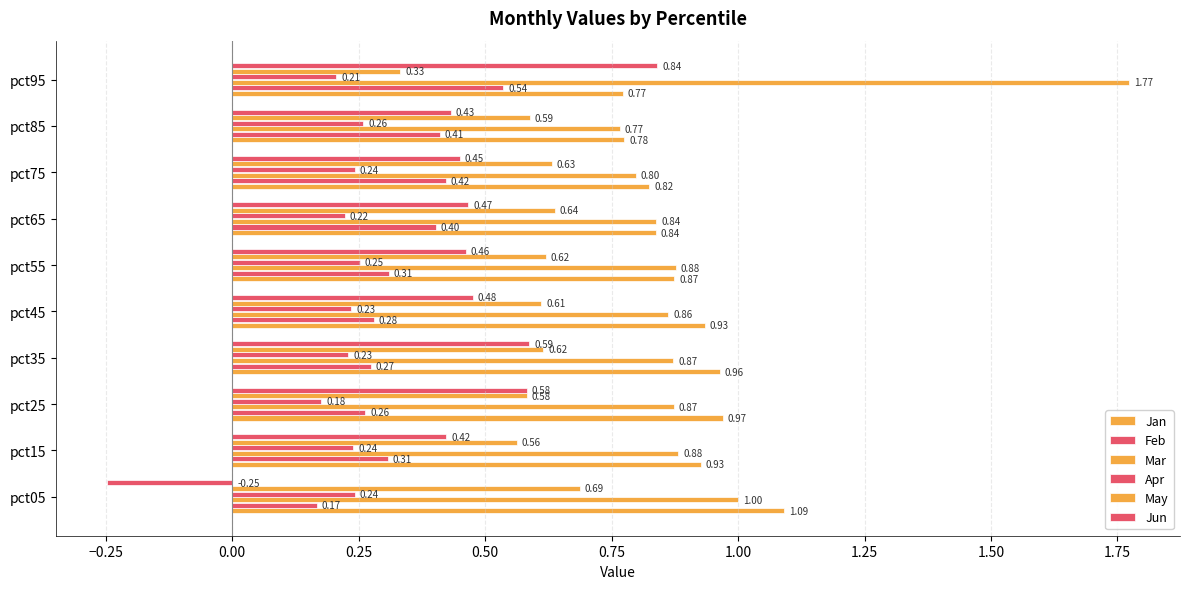

How many data points does each series have?

10